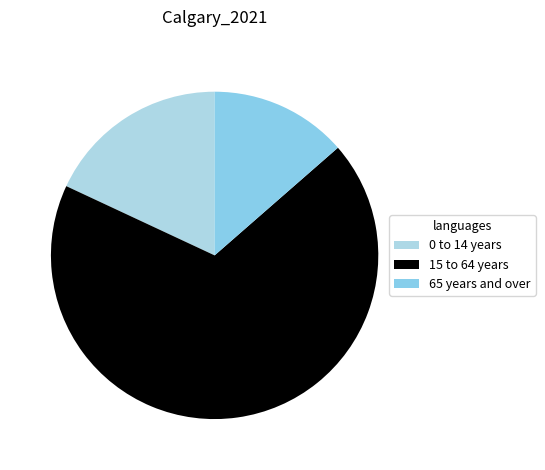

Count the number of slices in the pie.

3